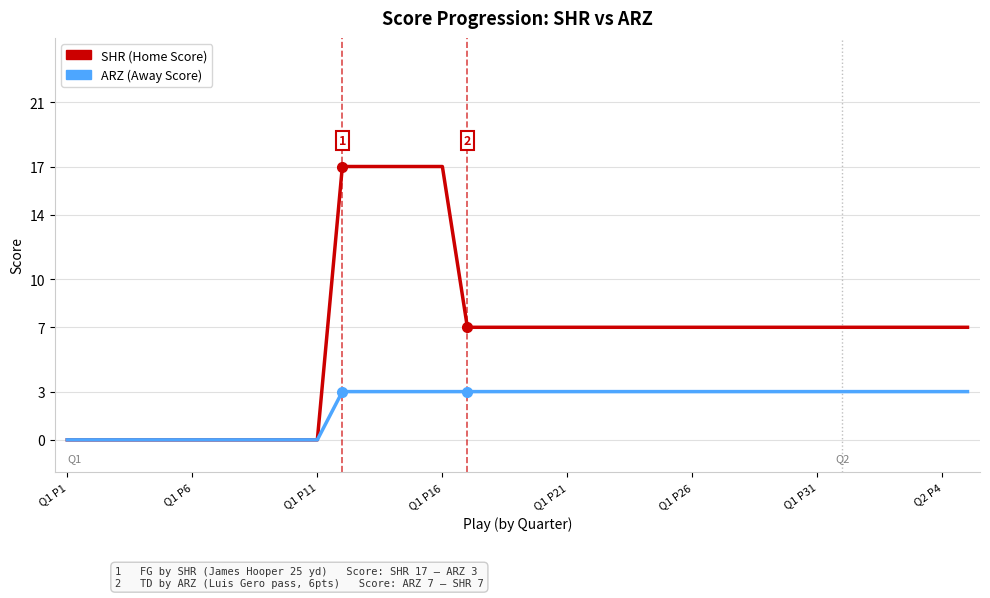

What is the maximum value shown in the chart?

17